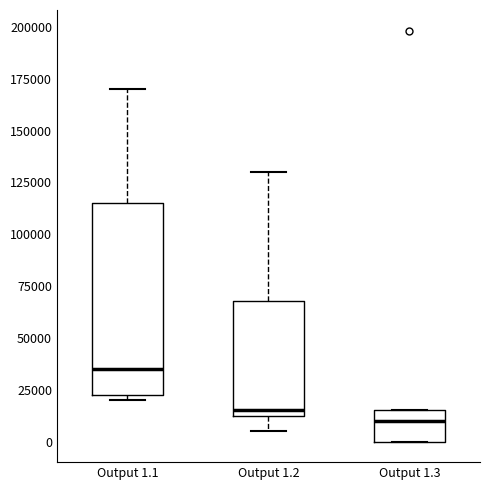

Reading left to right, read every box against the y-axis: the position of its median line, the range the box covers, and the ends of its whiskers. The values are not printed on the chart, so give them approximately, as read against the axis.

Output 1.1: median 35000, box 25000 to 115000, whiskers 20000 to 170000
Output 1.2: median 15000 (just above the box's lower edge), box 15000 to 70000, whiskers 5000 to 130000
Output 1.3: median 10000, box 0 to 15000, whiskers 0 to 15000